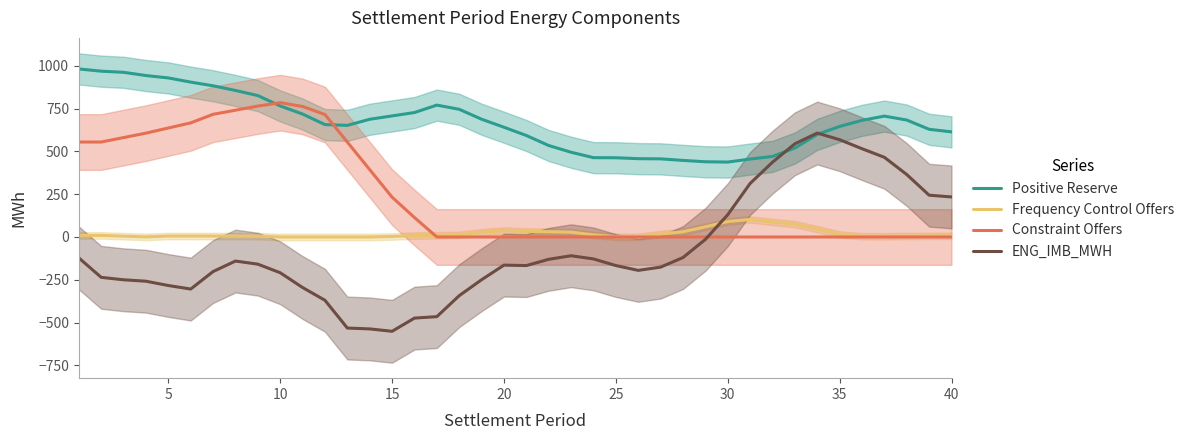

True or false: Frequency Control Offers and ENG_IMB_MWH cross at least once.

True